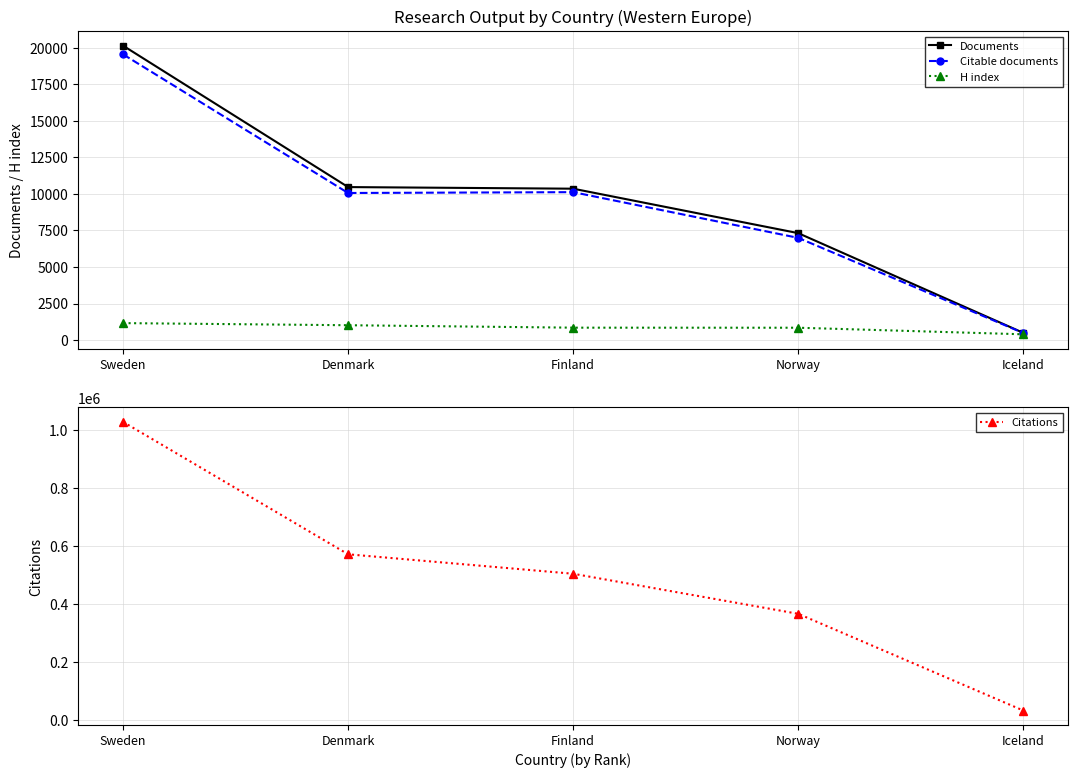

How many data points in H index are above 847?

2